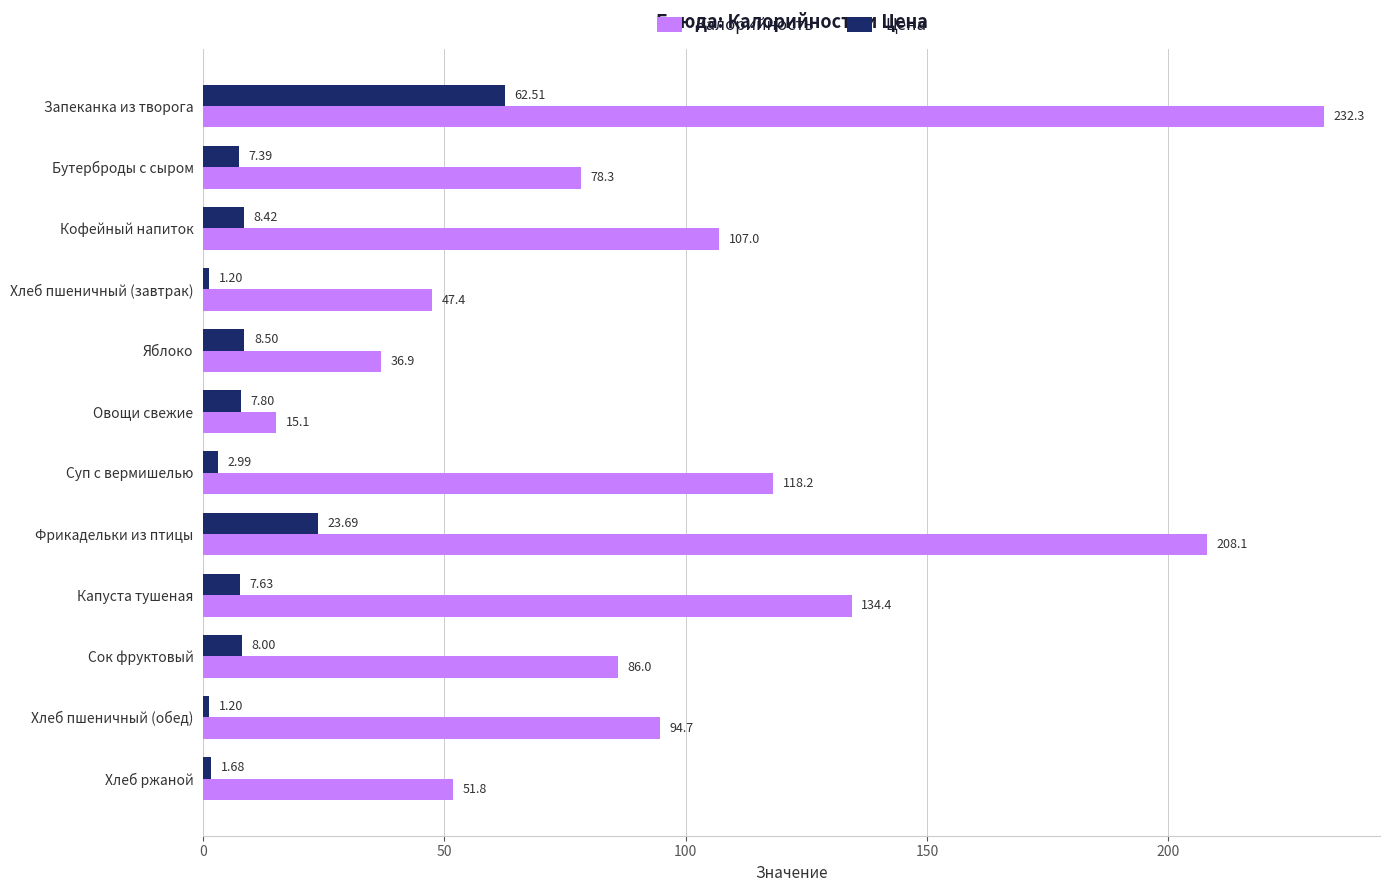

Where is Цена nearest to the value 31?

Фрикадельки из птицы